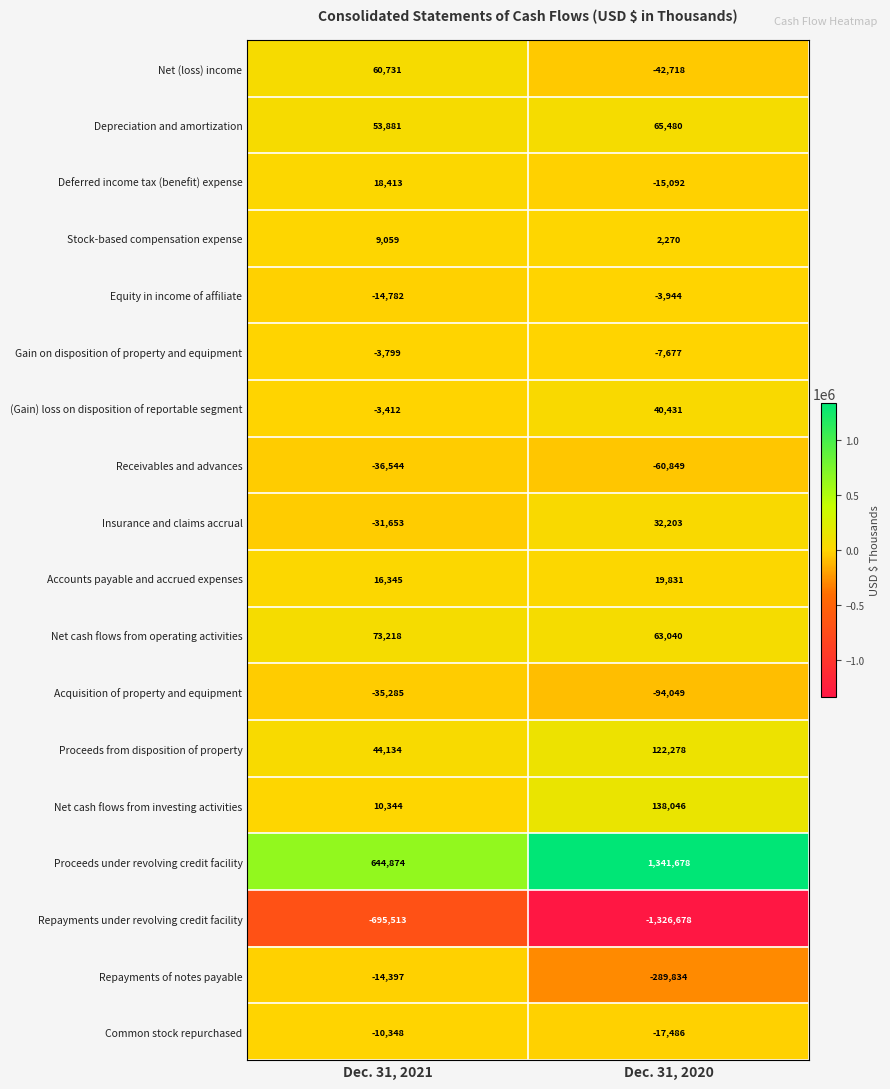

The value of Net cash flows from operating activities at Dec. 31, 2021 is 100775. True or false?

False